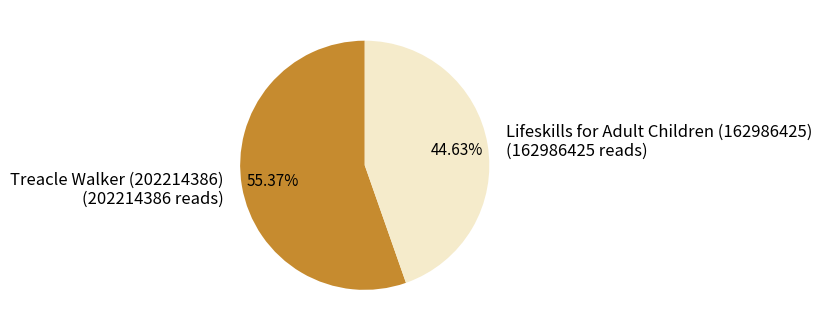

Is there any slice that represents more than half of the pie?

Yes